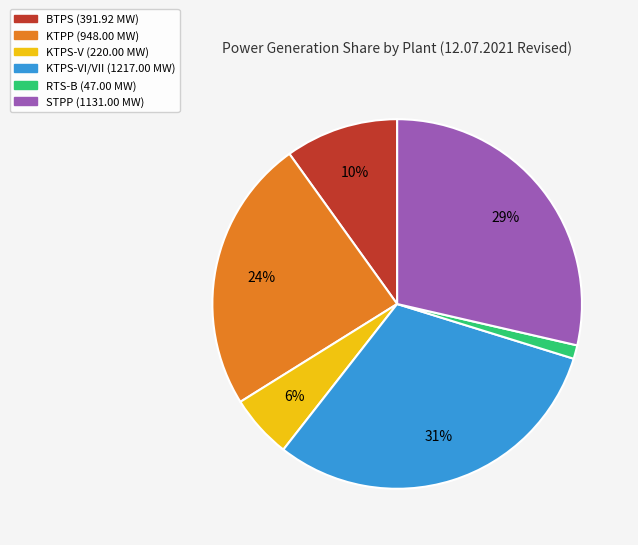

Is there a majority slice in this chart?

No